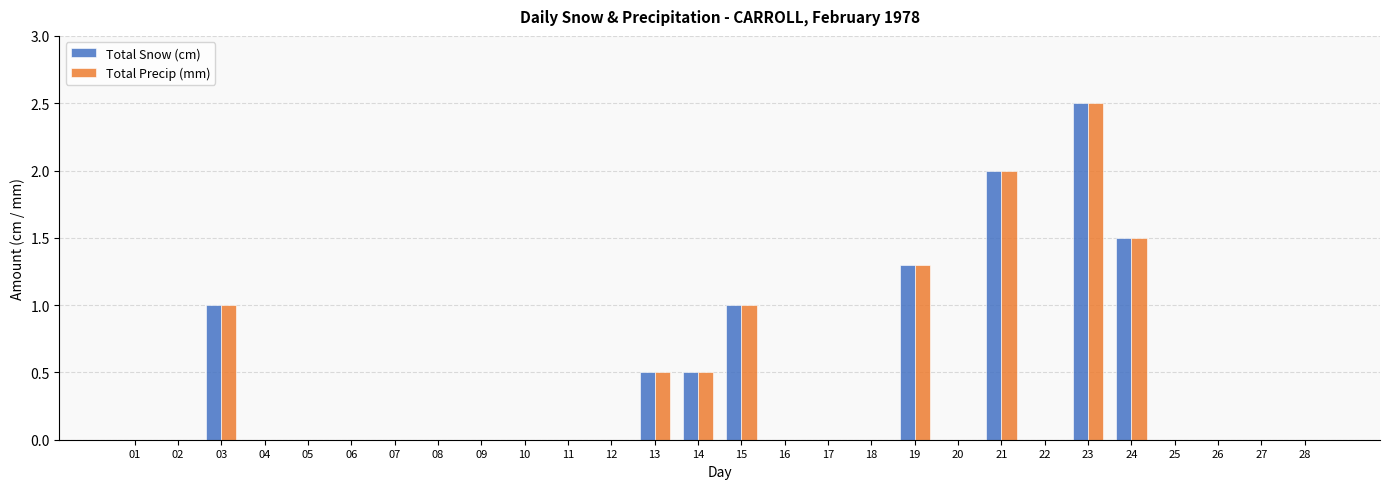

Is the value of Total Precip (mm) at 22 greater than the value of Total Snow (cm) at 24?

No